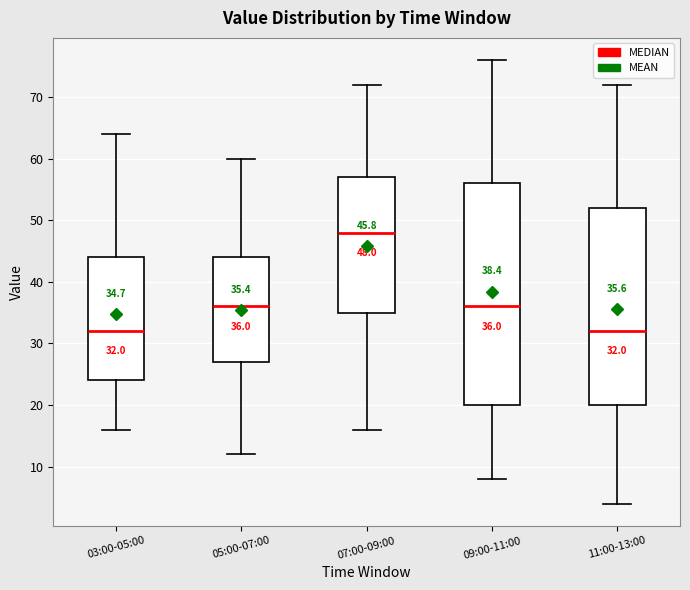

Which box's median line is the highest?

07:00-09:00